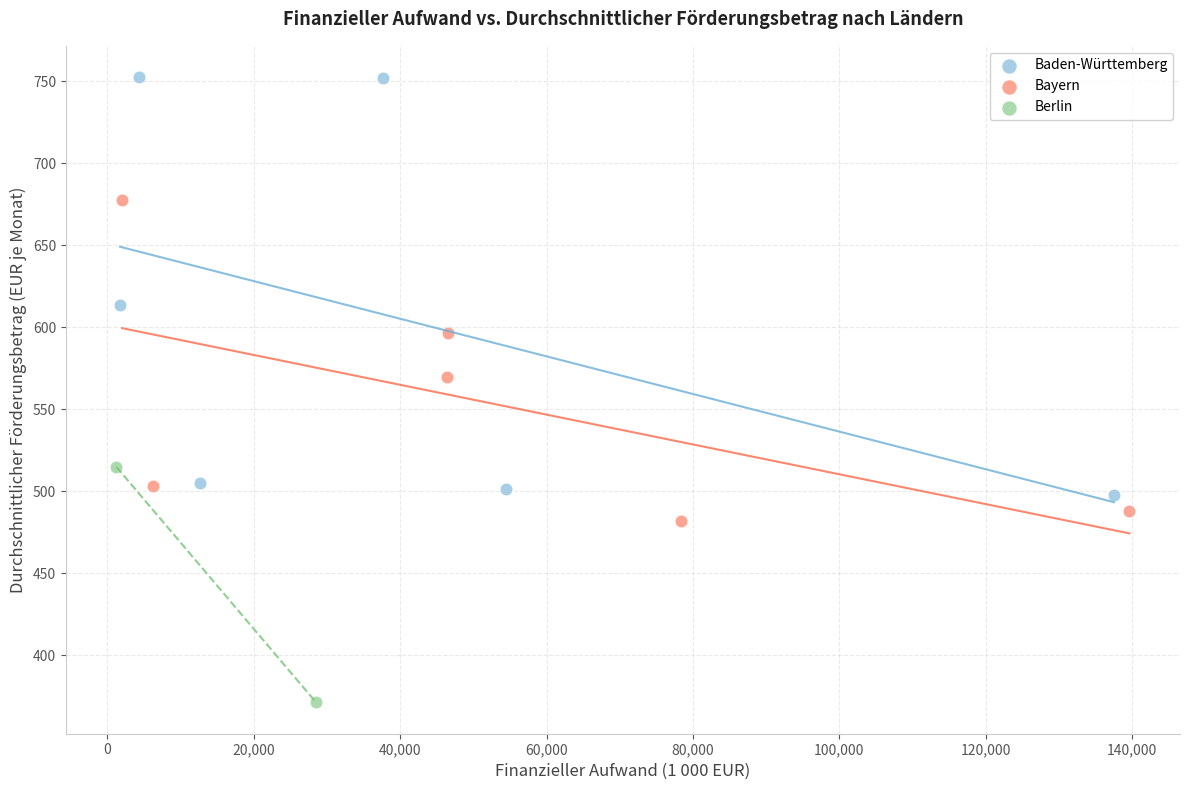

Which series contains the highest Y value?

Baden-Württemberg